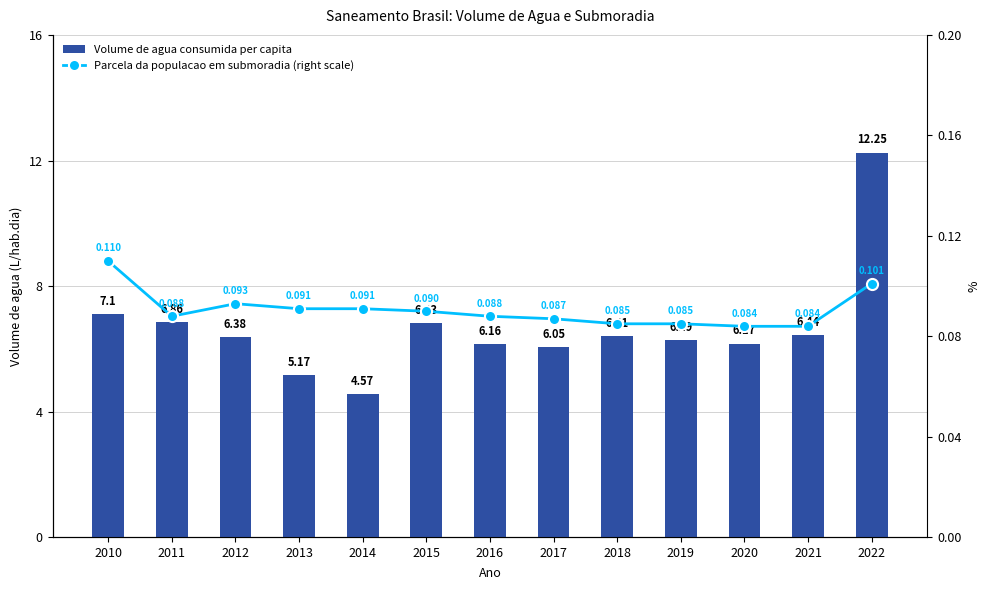

At which label is Parcela da populacao em submoradia (right scale) closest to 0?

2020